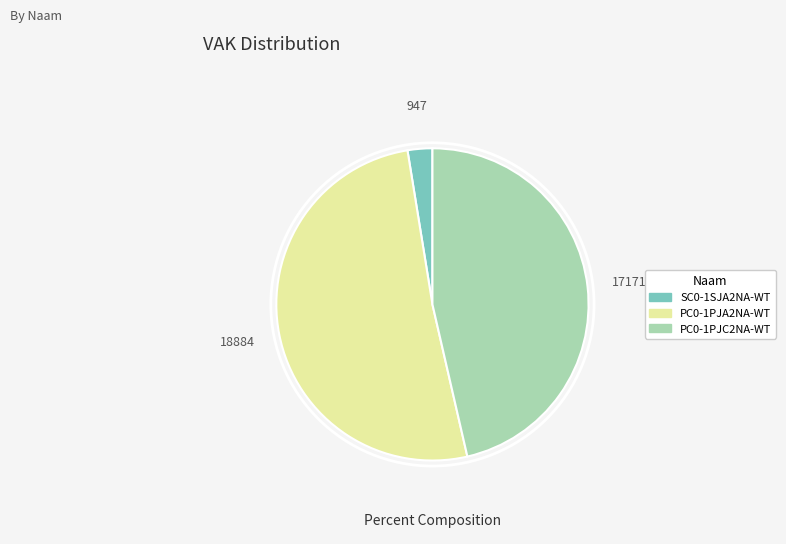

Which slice is the largest?

PC0-1PJA2NA-WT